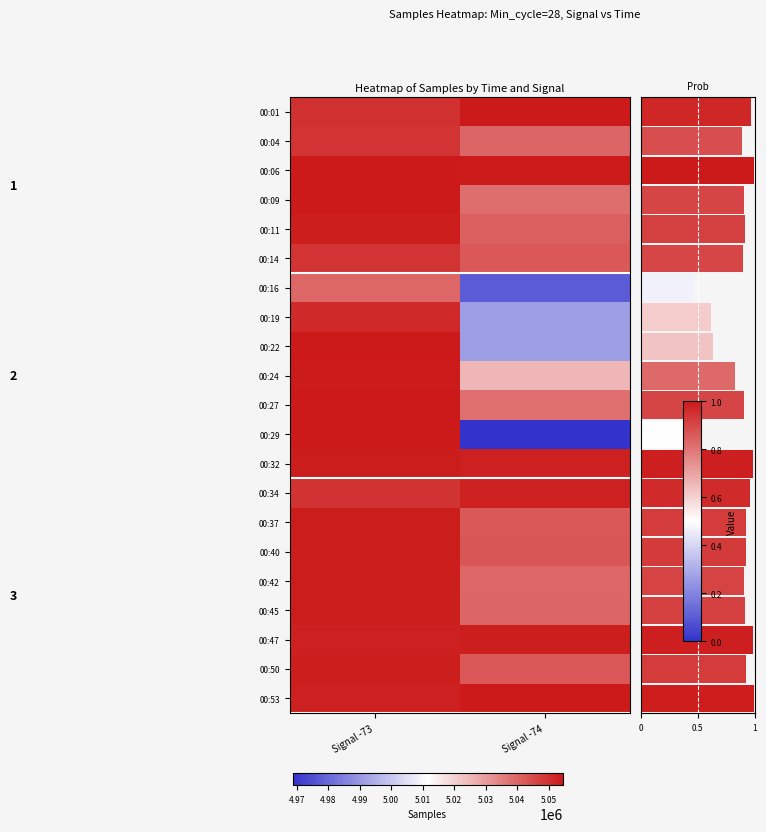

Which series has the largest range (max minus min)?

00:29